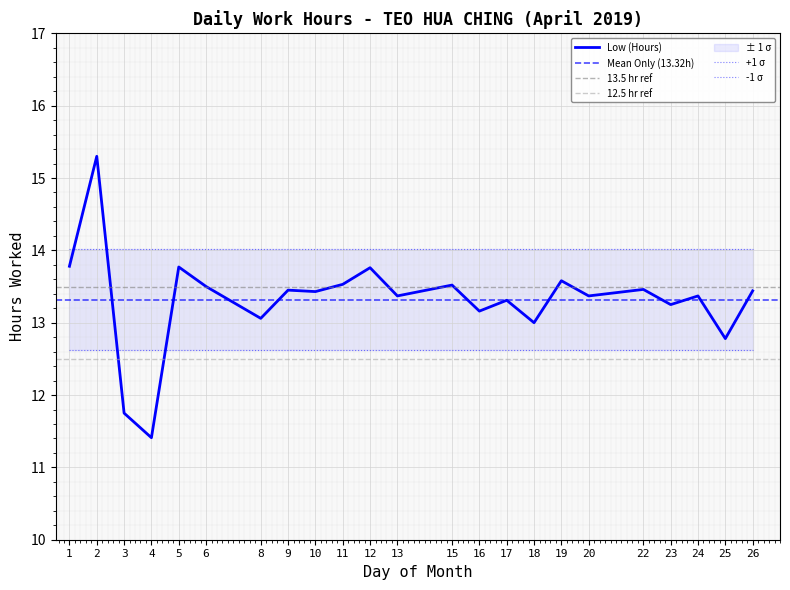

Approximately how many times larger is the value at 4 compared to 12?

0.8